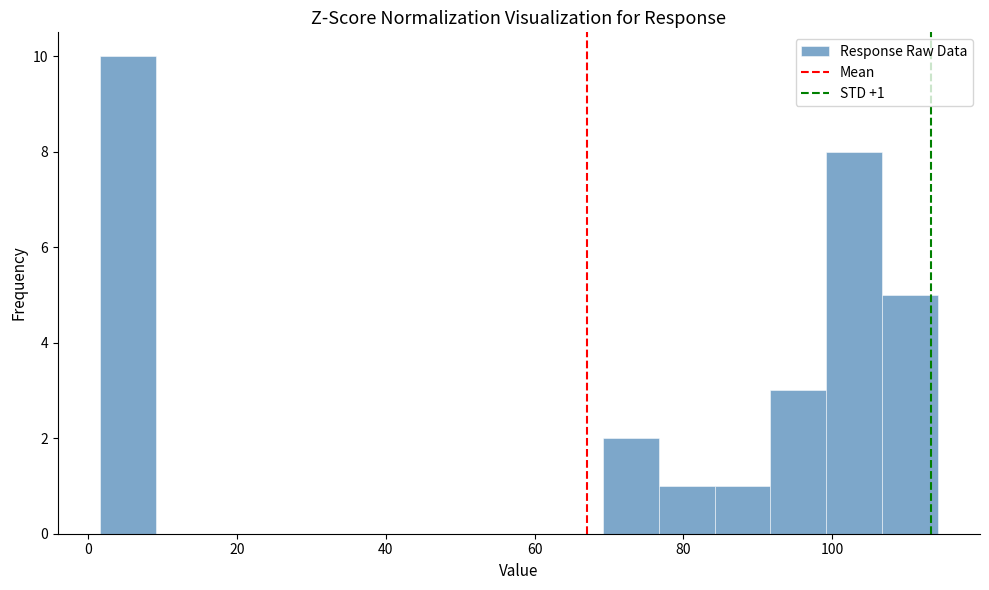

Around what value on the x-axis is the tallest bar? Give the approximate position of its centre, as read against the axis.

6